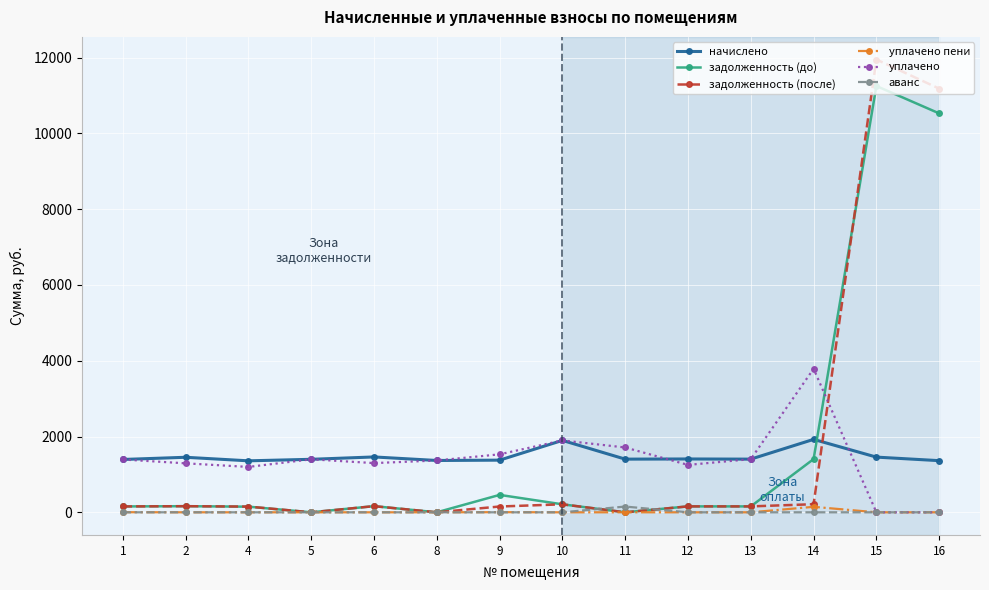

Which series has the widest spread of values?

задолженность (после)